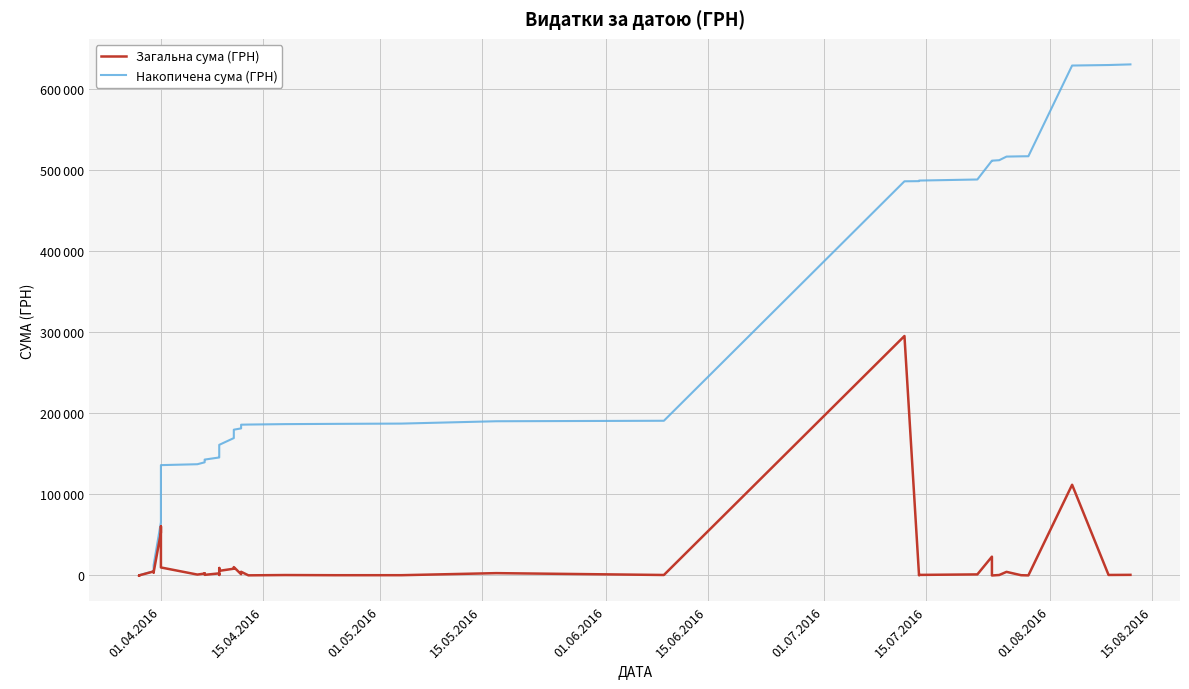

Reading left to right, list all the values displayed in this chart.

Загальна сума (ГРН): 97.8	100.0	97.8	4960.2	3635.4	3855.6	53028.9	60564.6	9898.4	1111.6	2354.0	2607.0	774.4	2600.0	633.1	9235.2	5720.2	8360.4	10355.9	1592.4	4573.8	173.9	527.8	323.2	339.4	2886.0	600.0	295638.6	200.8	708.4	1321.3	23228.0	11.2	574.6	4460.0	331.6	97.8	111990.4	633.1	775.0
Накопичена сума (ГРН): 97.8	197.8	295.7	5255.9	8891.3	12746.9	65775.7	126340.3	136238.7	137350.3	139704.3	142311.3	143085.7	145685.7	146318.9	155554.1	161274.2	169634.6	179990.5	181582.9	186156.7	186330.6	186858.4	187181.6	187521.0	190407.0	191007.0	486645.6	486846.4	487554.8	488876.1	512104.1	512115.3	512689.9	517149.9	517481.5	517579.4	629569.8	630202.9	630977.9